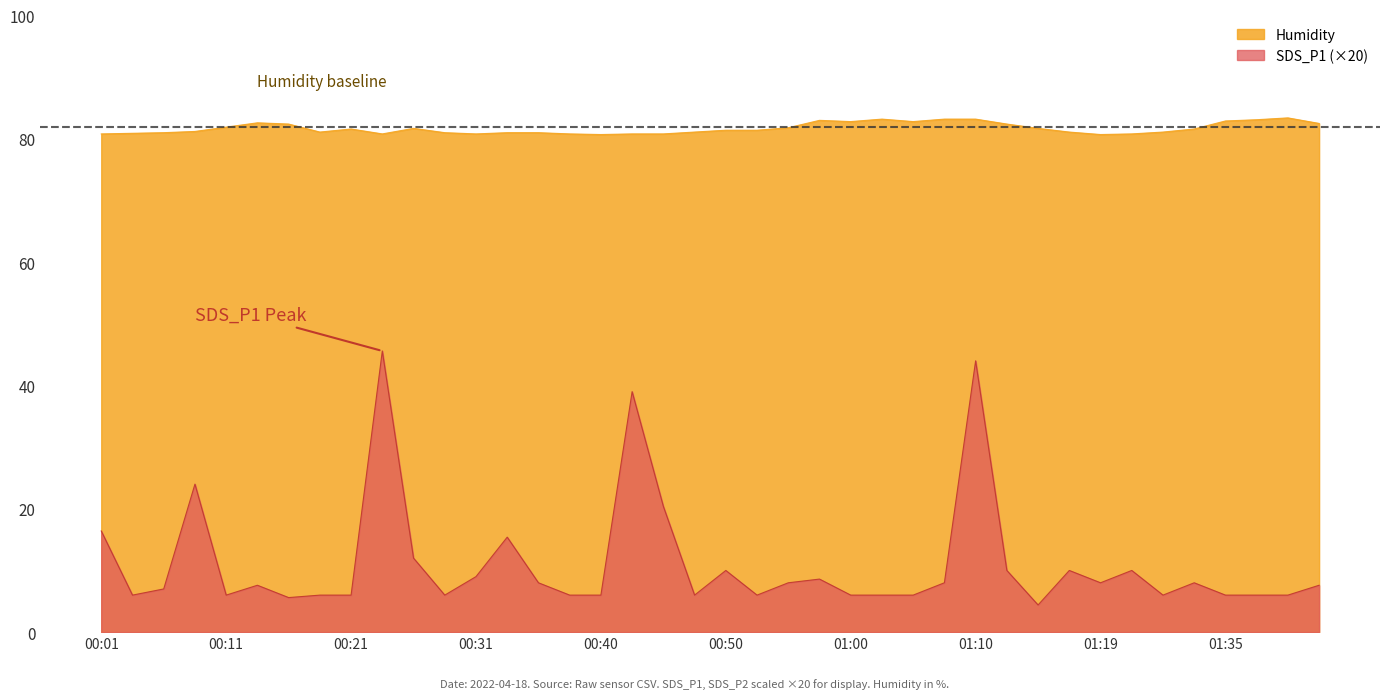

True or false: SDS_P1 and Humidity intersect in this chart.

False